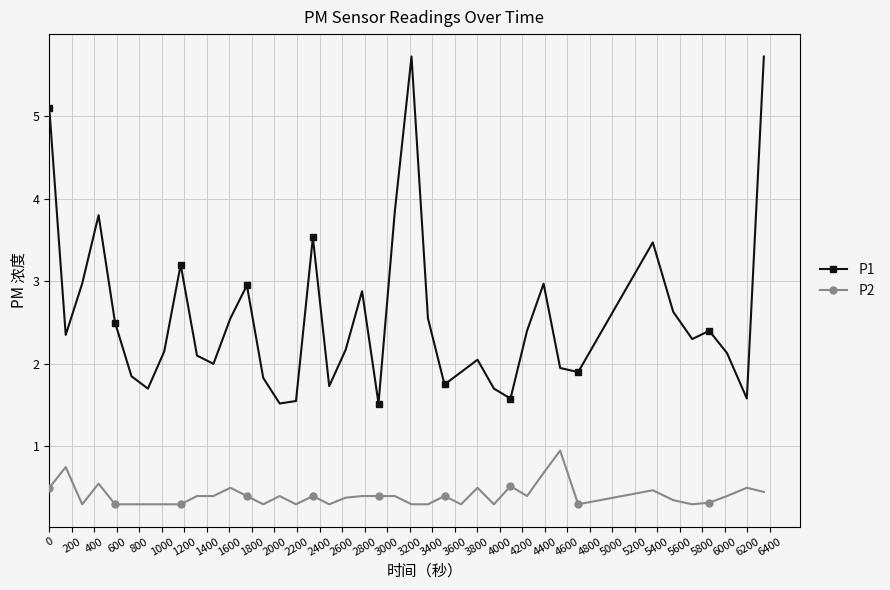

Rank the series by their maximum value, from lowest to highest.

P2, P1